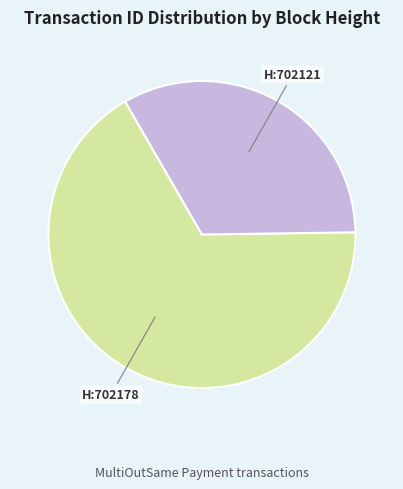

Is there a majority slice in this chart?

Yes